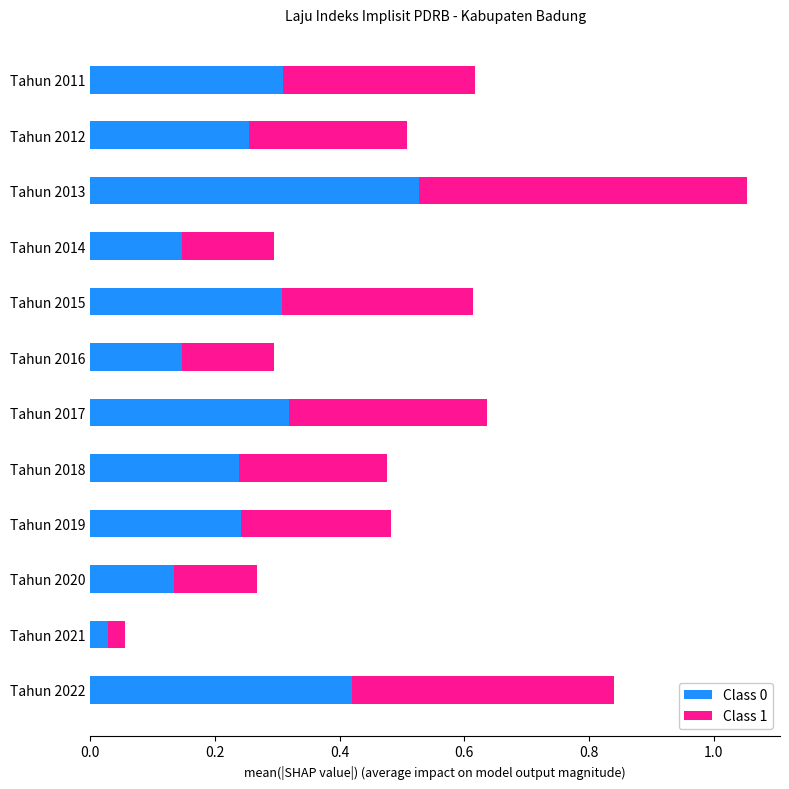

At which category is the sum across all series the highest?

Tahun 2013